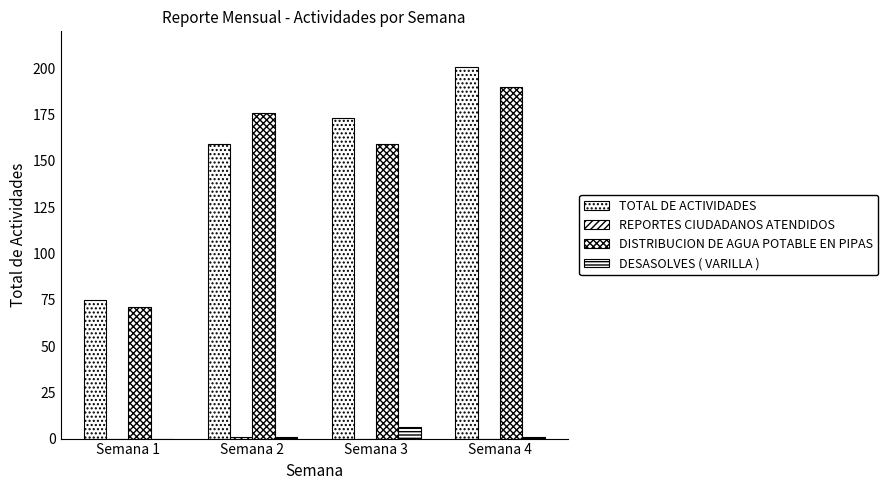

Reading left to right, list all the values displayed in this chart.

TOTAL DE ACTIVIDADES: Semana 1=75	Semana 2=159	Semana 3=173	Semana 4=201
REPORTES CIUDADANOS ATENDIDOS: Semana 1=0	Semana 2=1	Semana 3=0	Semana 4=0
DISTRIBUCION DE AGUA POTABLE EN PIPAS: Semana 1=71	Semana 2=176	Semana 3=159	Semana 4=190
DESASOLVES ( VARILLA ): Semana 1=0	Semana 2=1	Semana 3=6	Semana 4=1